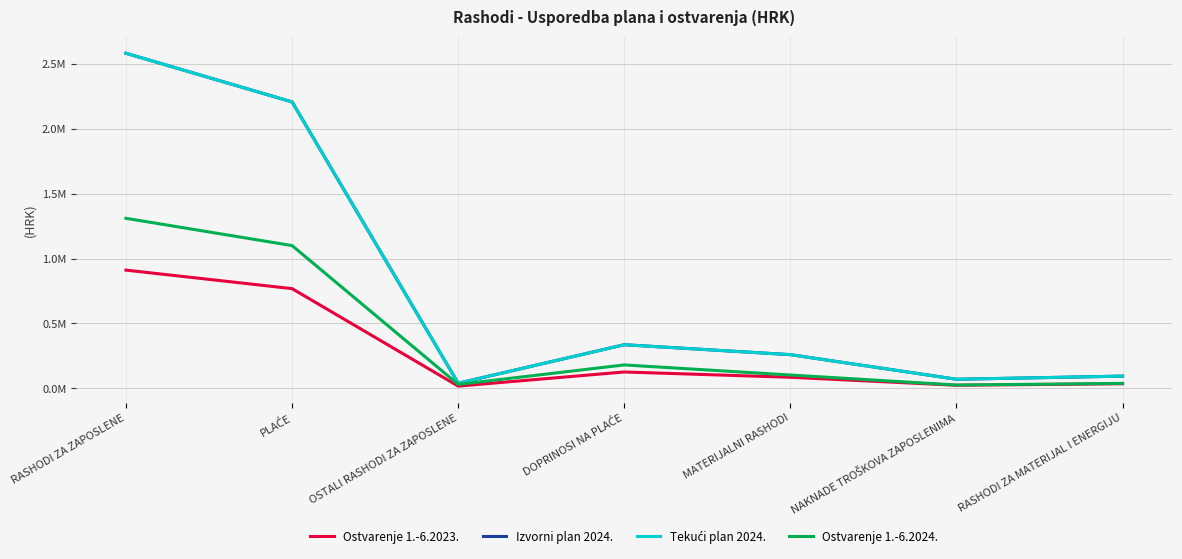

Where does the Izvorni plan 2024. series first go above 259267?

RASHODI ZA ZAPOSLENE